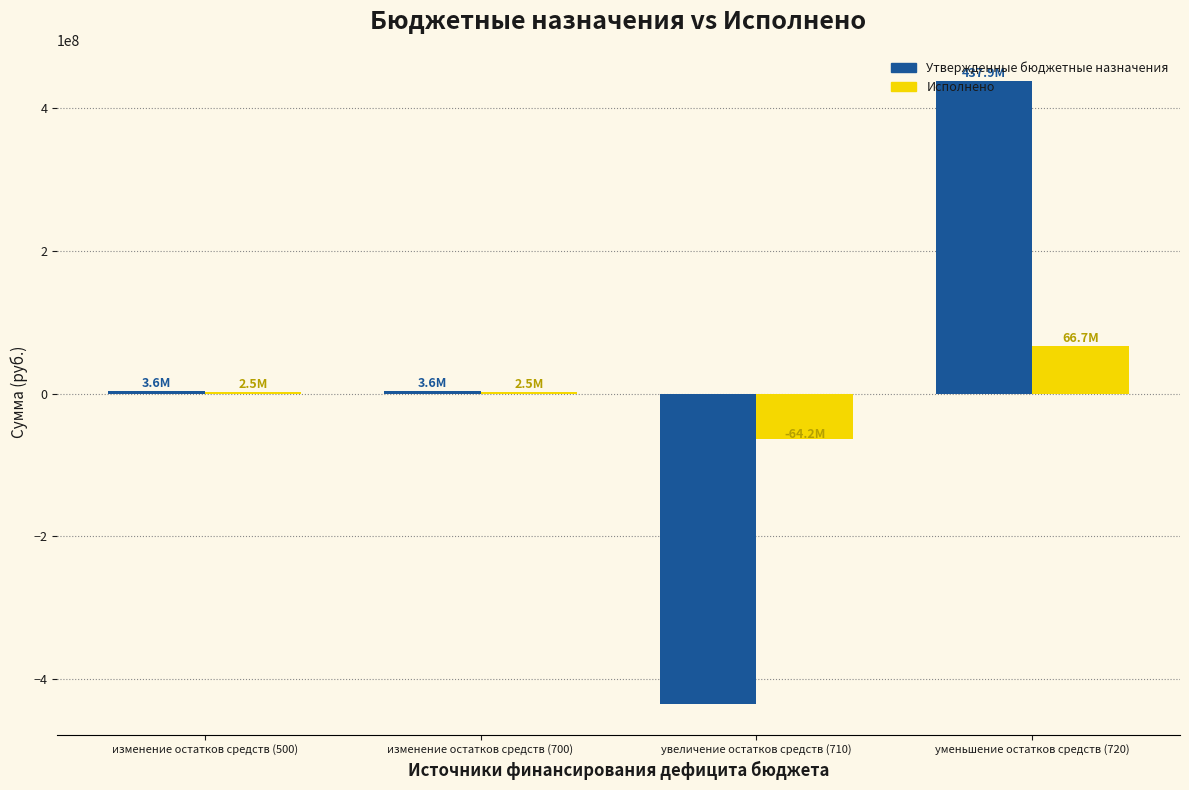

Read the Исполнено value at уменьшение остатков средств (720).

66713617.4